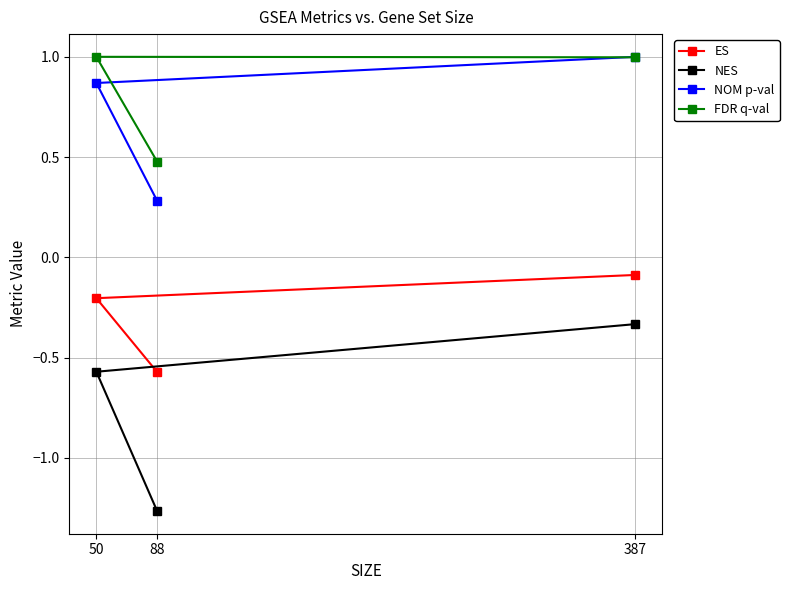

What is the value of the ES point at the 1st from the left?

-0.2